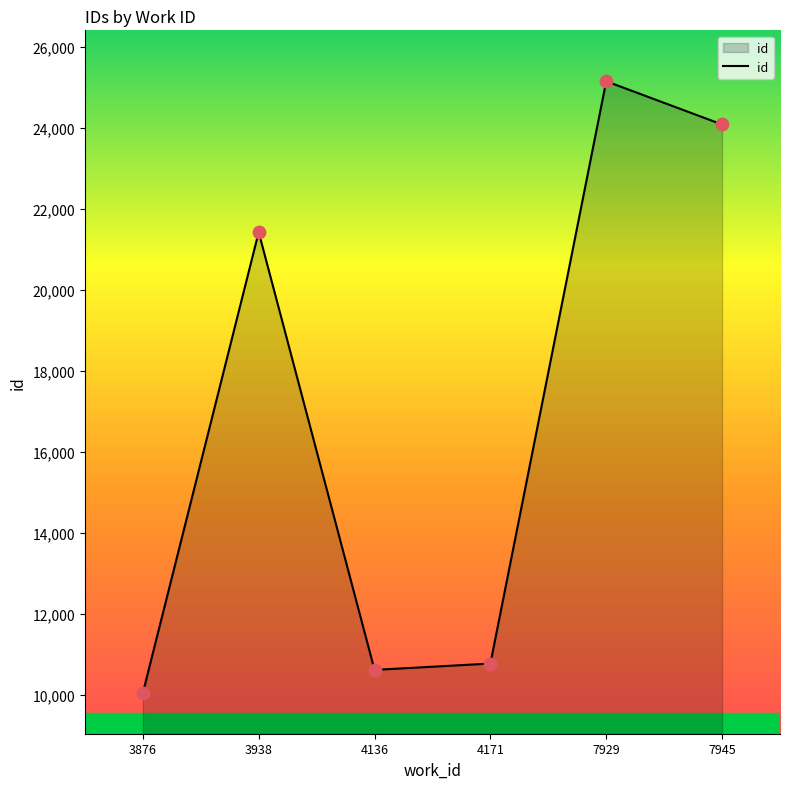

Which has a higher value, 7929 or 4136?

7929